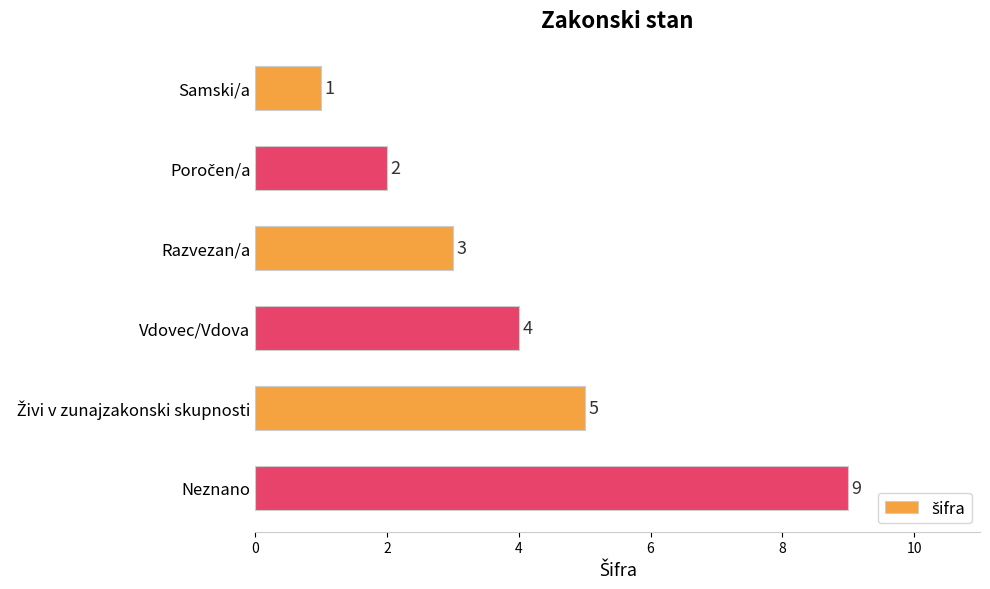

The value at Razvezan/a is 3. True or false?

True